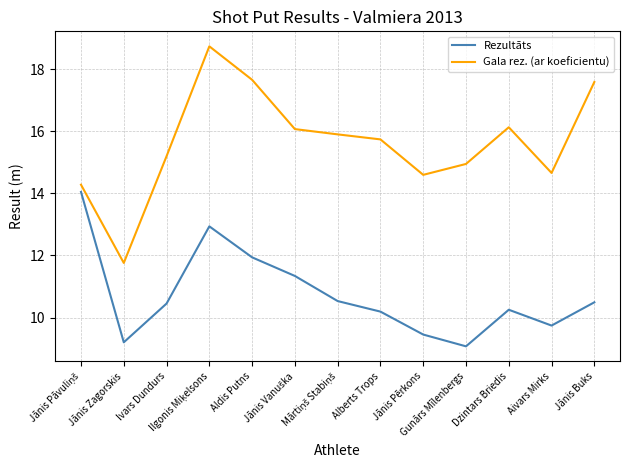

True or false: Gala rez. (ar koeficientu) and Rezultāts cross at least once.

False